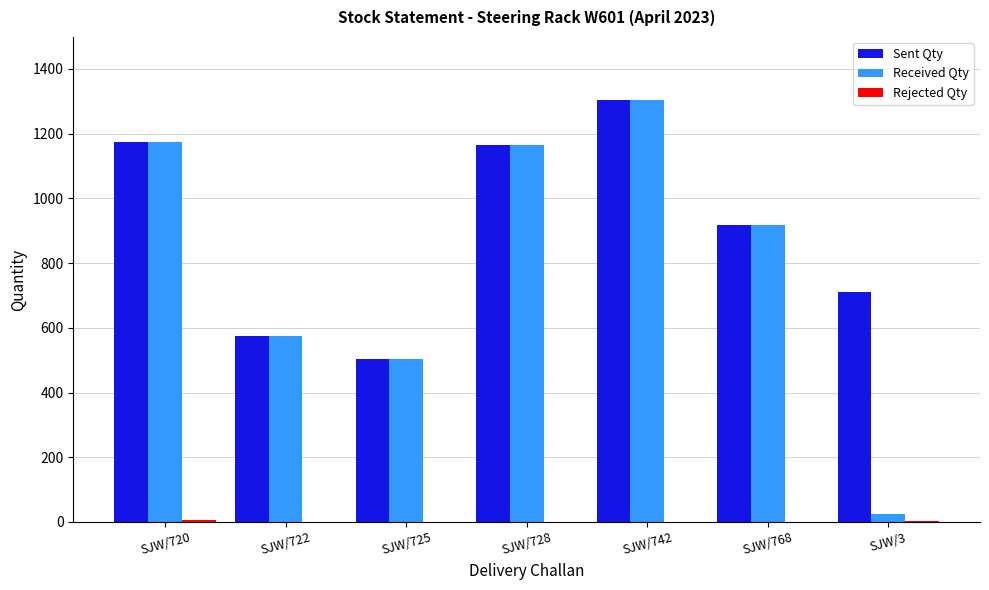

How many groups of bars are there?

7